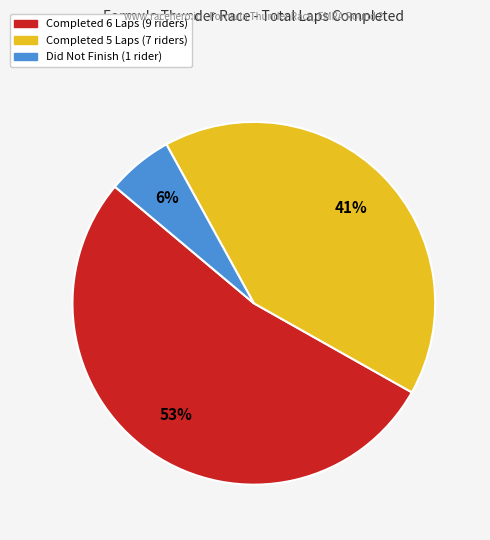

Is there any slice that represents more than half of the pie?

Yes